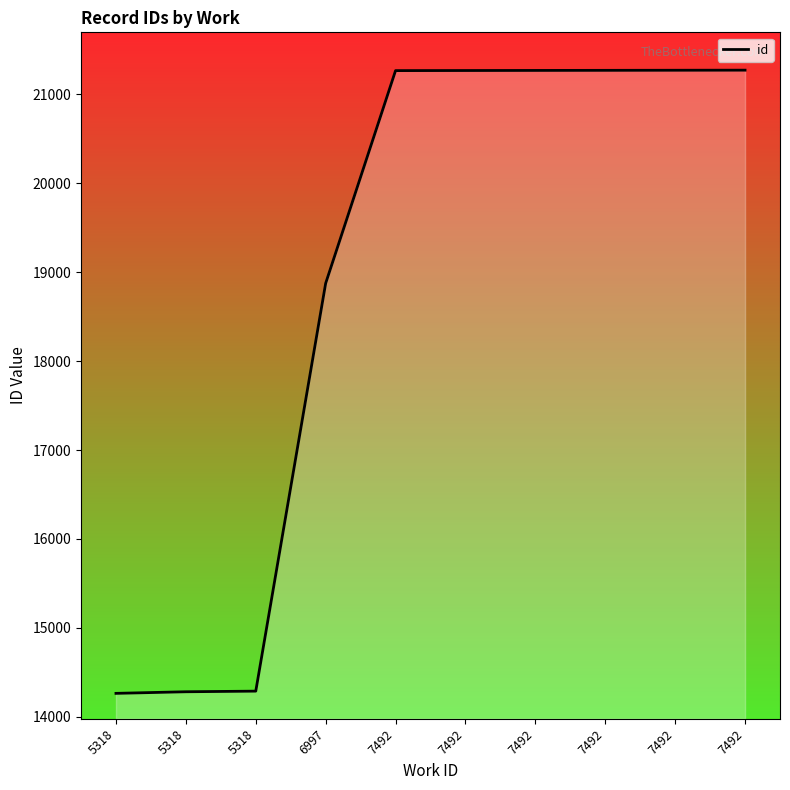

List the labels in order of value, smallest first.

5318, 5318, 5318, 6997, 7492, 7492, 7492, 7492, 7492, 7492